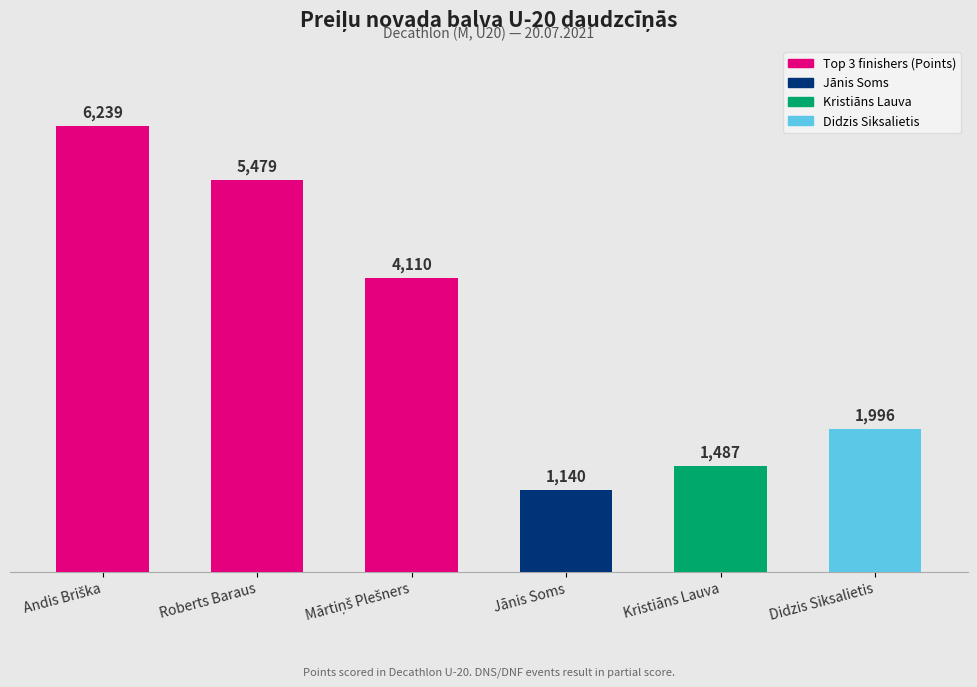

What is the sum of the values at Kristiāns Lauva and Mārtiņš Plešners?

5597